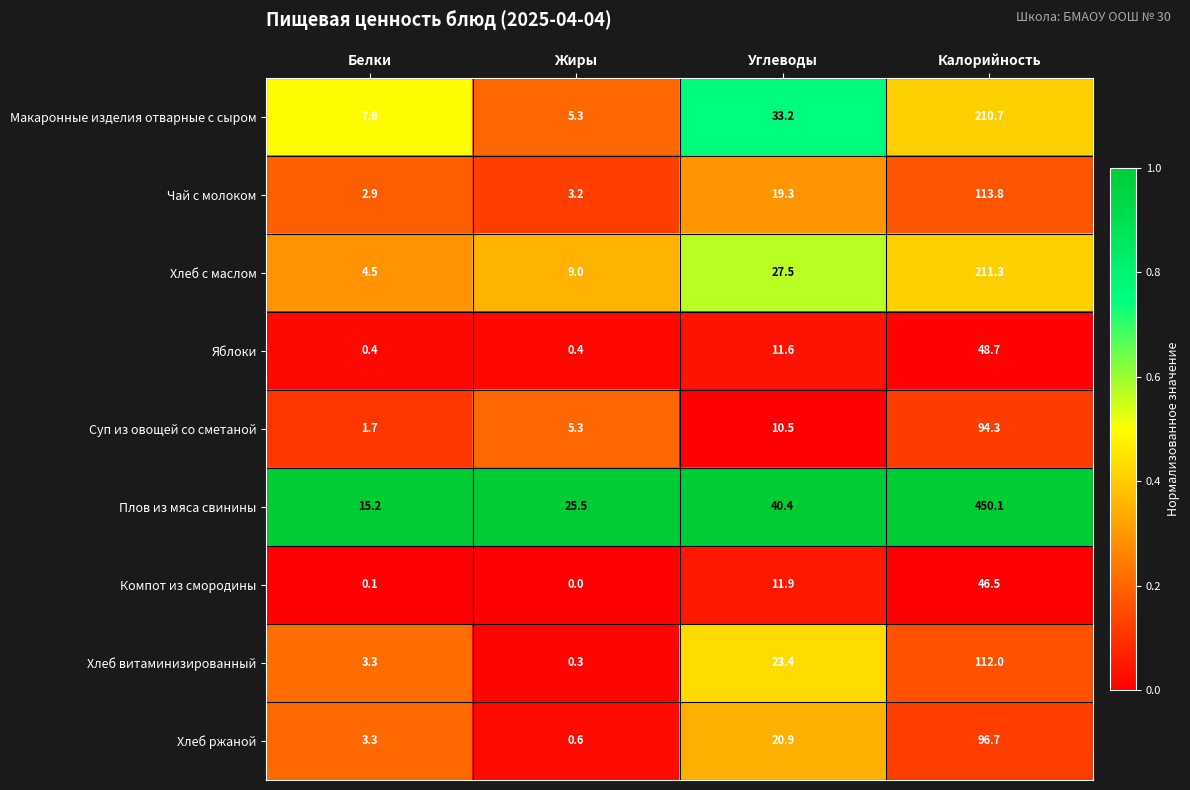

What is the greatest value displayed?

450.1